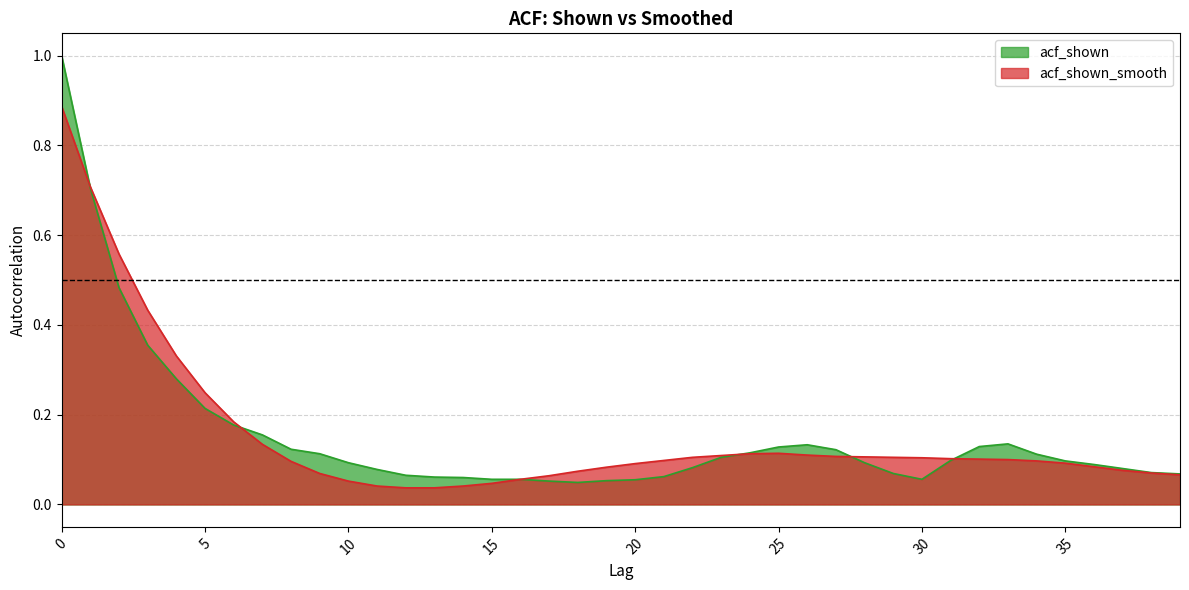

What is the difference between the highest and lowest values at 3?

0.1